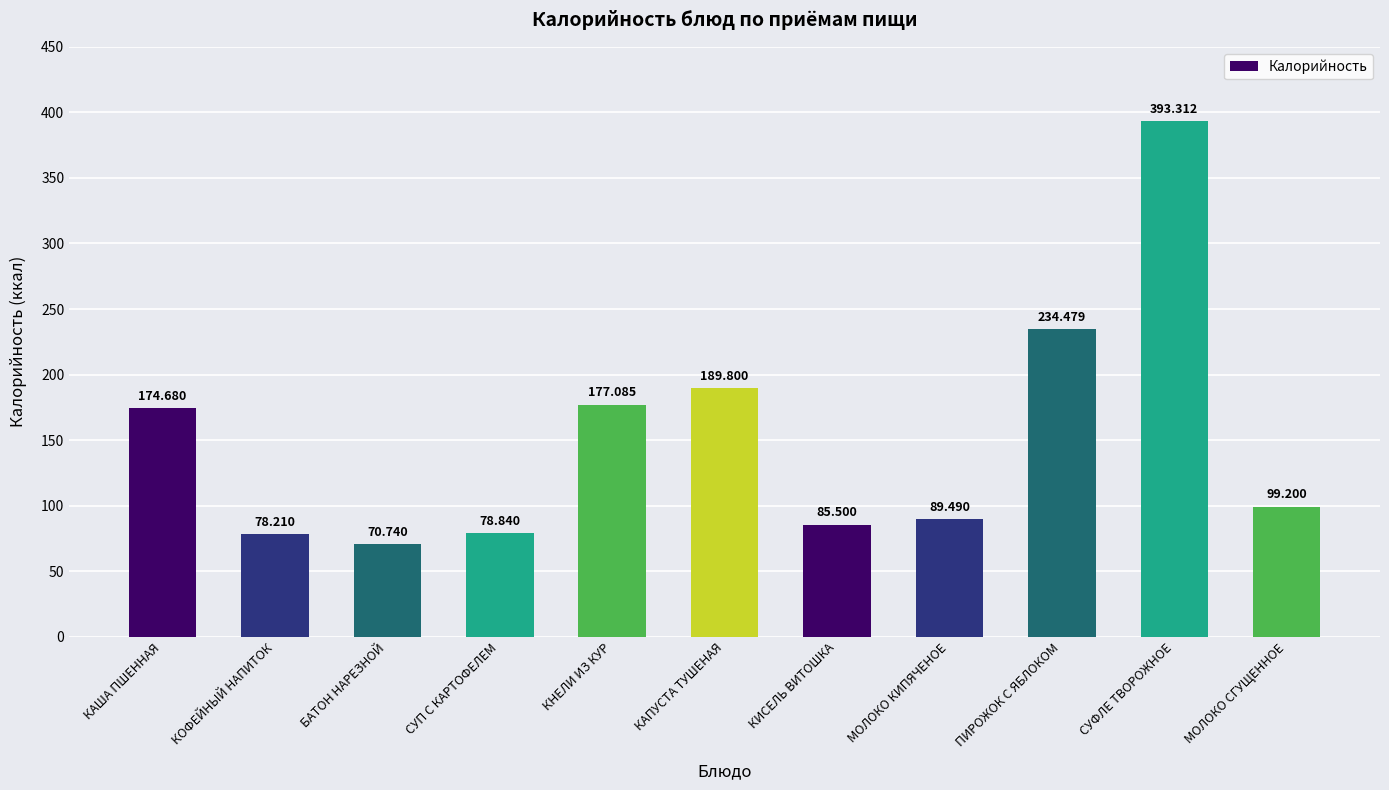

What is the sum of all values?

1671.3